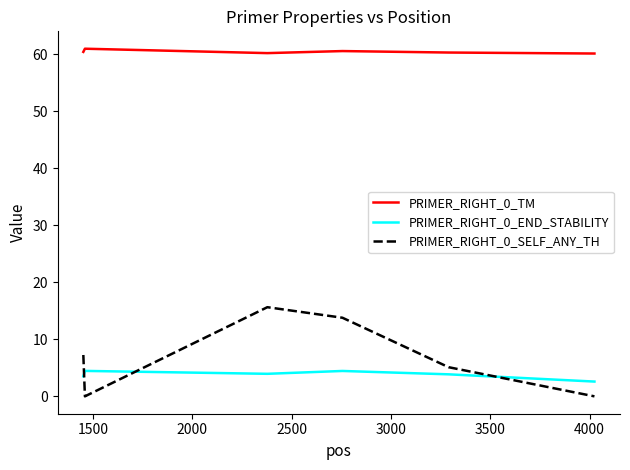

Does the chart have visible grid lines?

No